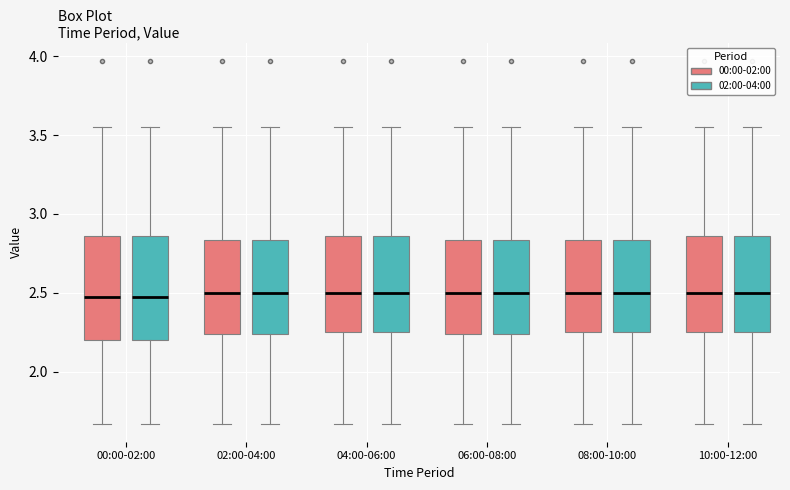

Where does the upper whisker of the box for 00:00-02:00 (02:00-04:00) end on the y-axis? The values are not printed on the chart, so give them approximately, as read against the axis.

3.55